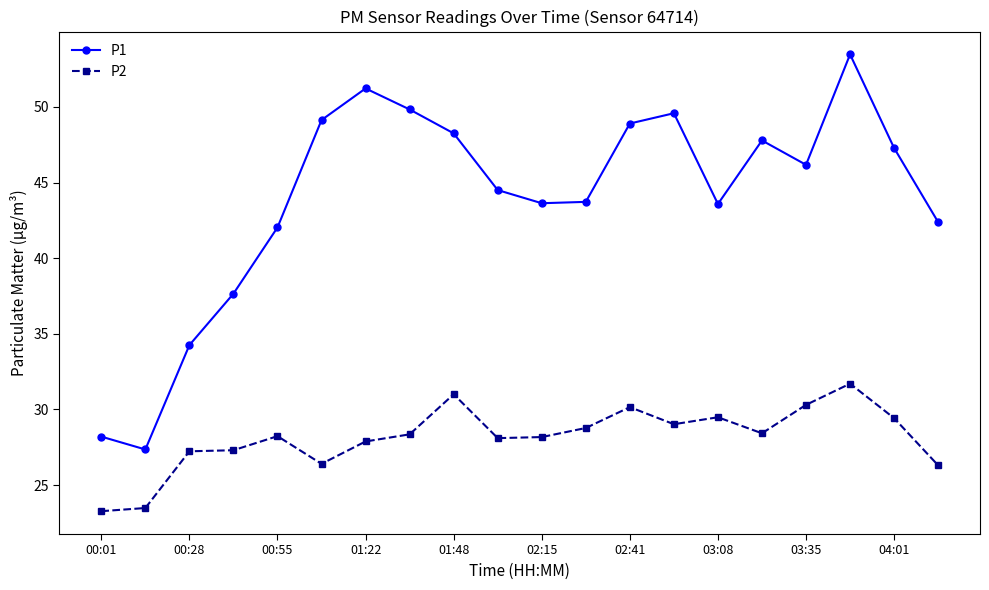

What is the value of the P2 point at the 15th from the left?

29.5